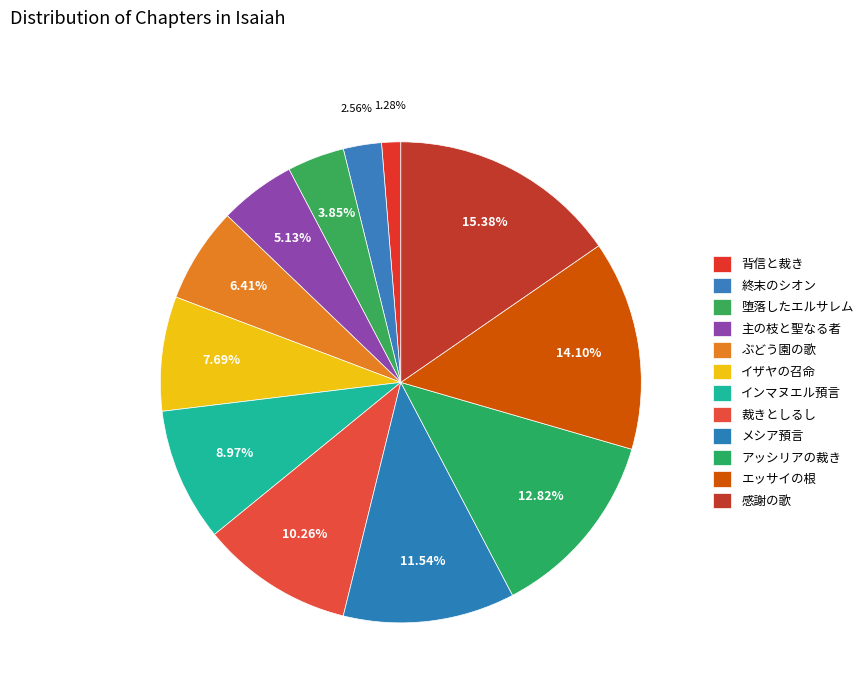

To the nearest percent, what is the difference between the largest and smallest slice percentages?

14%